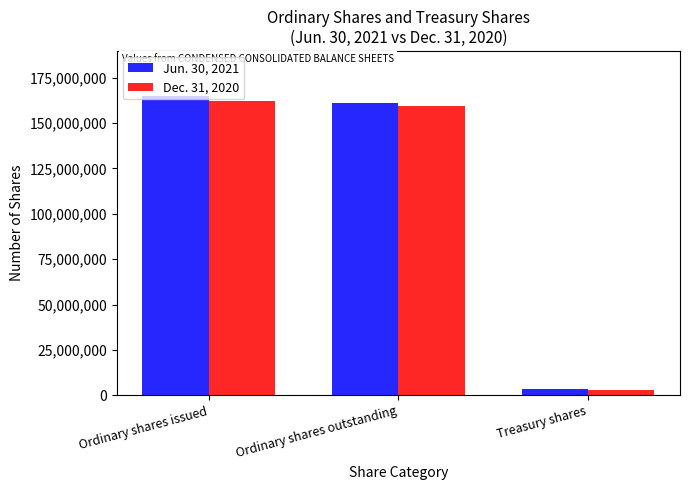

What is the maximum value for Jun. 30, 2021?

164965774